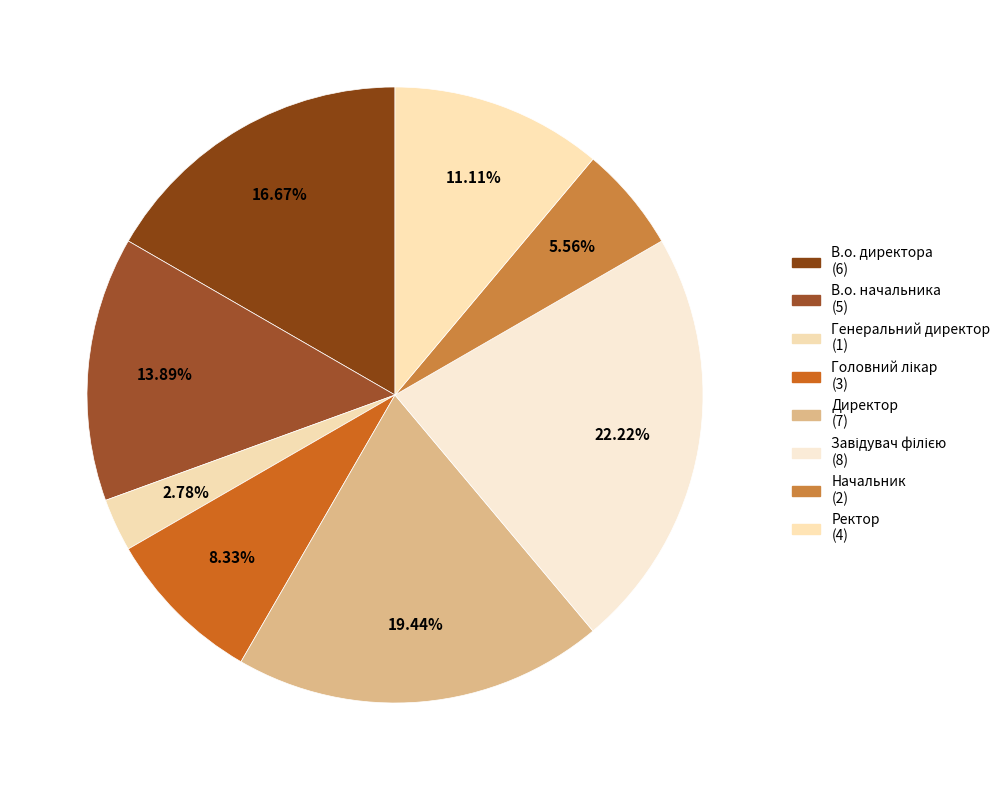

What is the smallest slice in the pie chart?

Генеральний директор